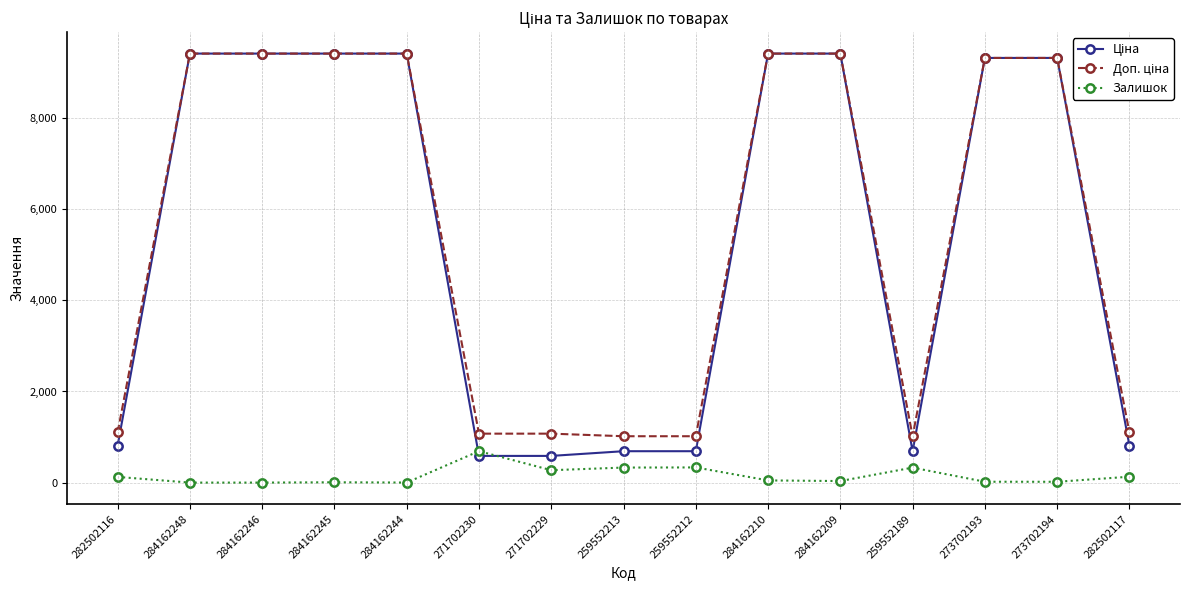

In Залишок, how many points are higher than both neighbors (excluding endpoints)?

4